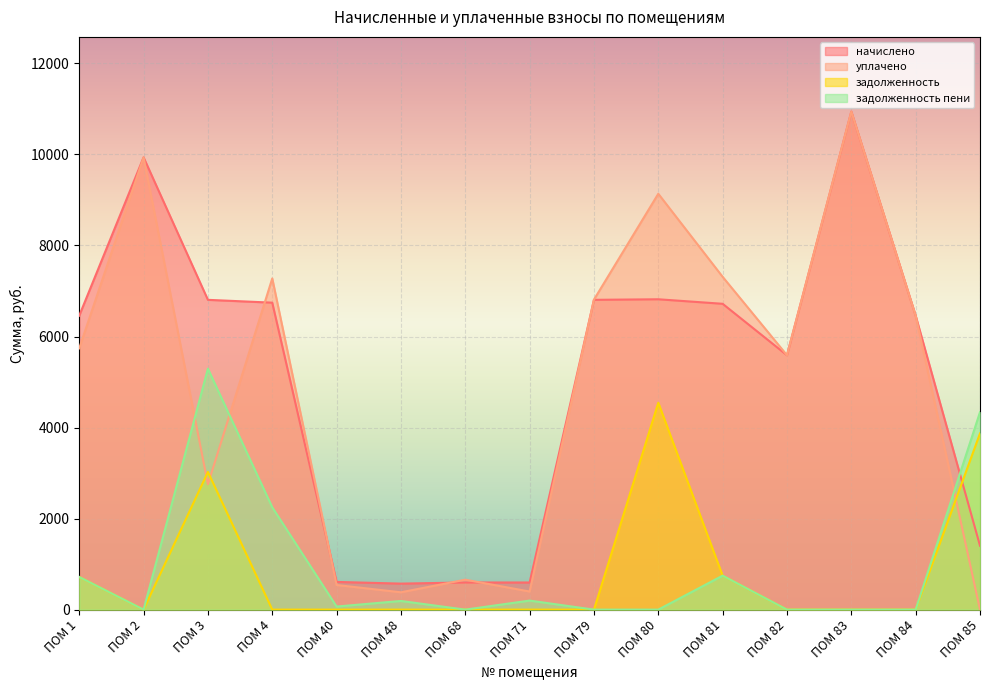

What is the value of the задолженность пени point at the 4th from the left?

2248.0